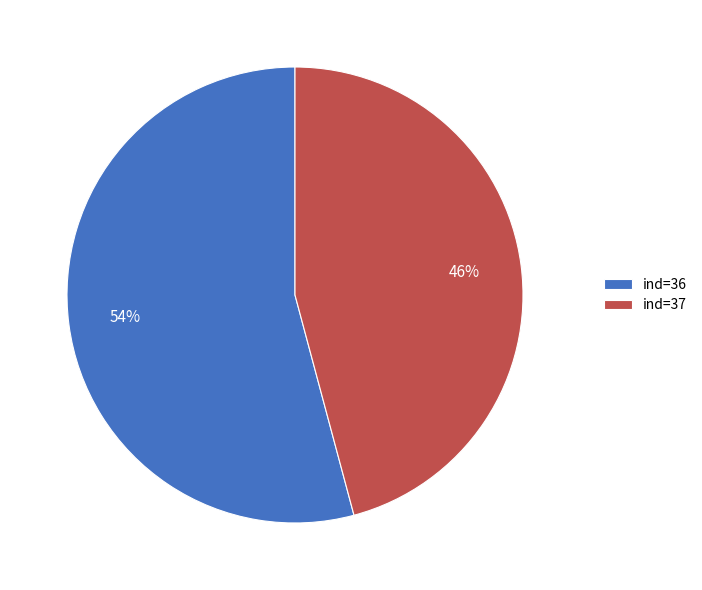

To the nearest percent, what is the difference between the largest and smallest slice percentages?

8%